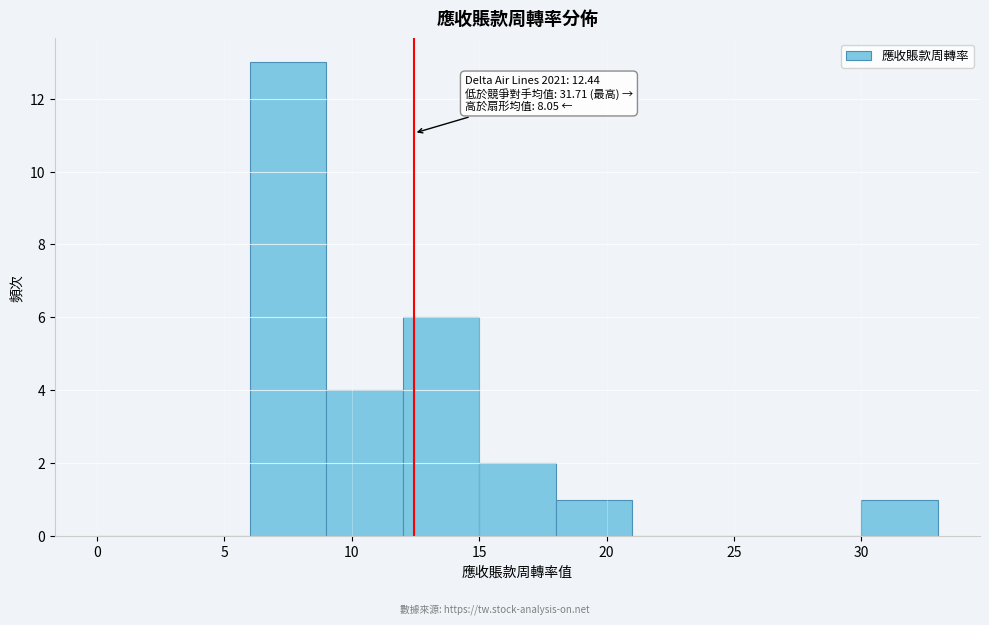

Which range on the x-axis has the tallest bar?

6 to 9